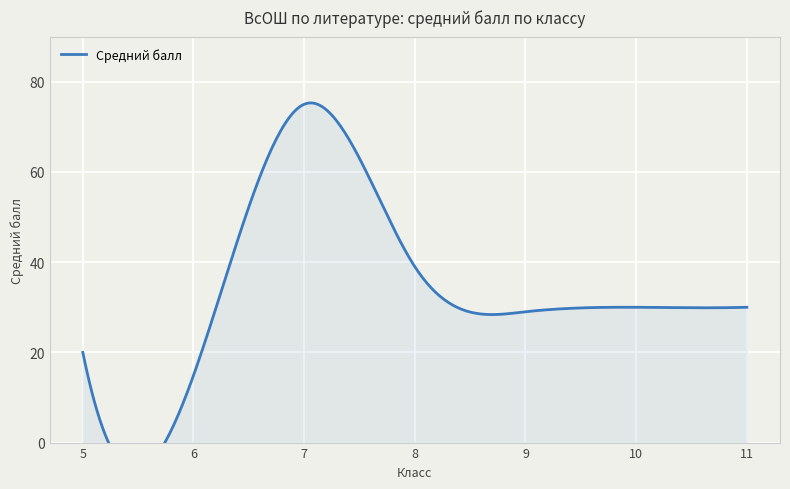

How many lines are shown in the chart?

1